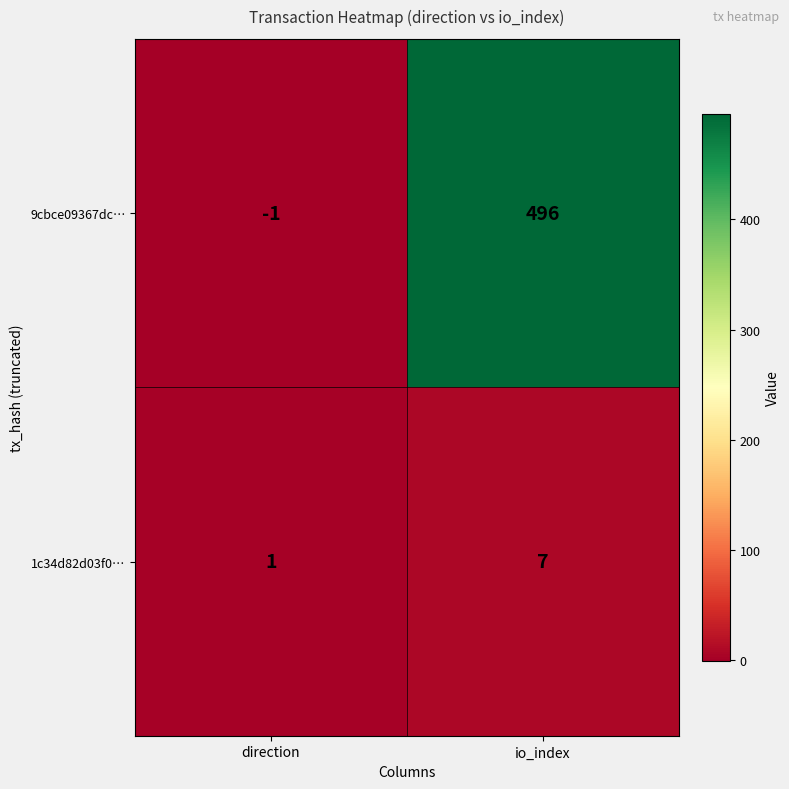

The 9cbce09367dc… series shows -1 at direction. True or false?

True